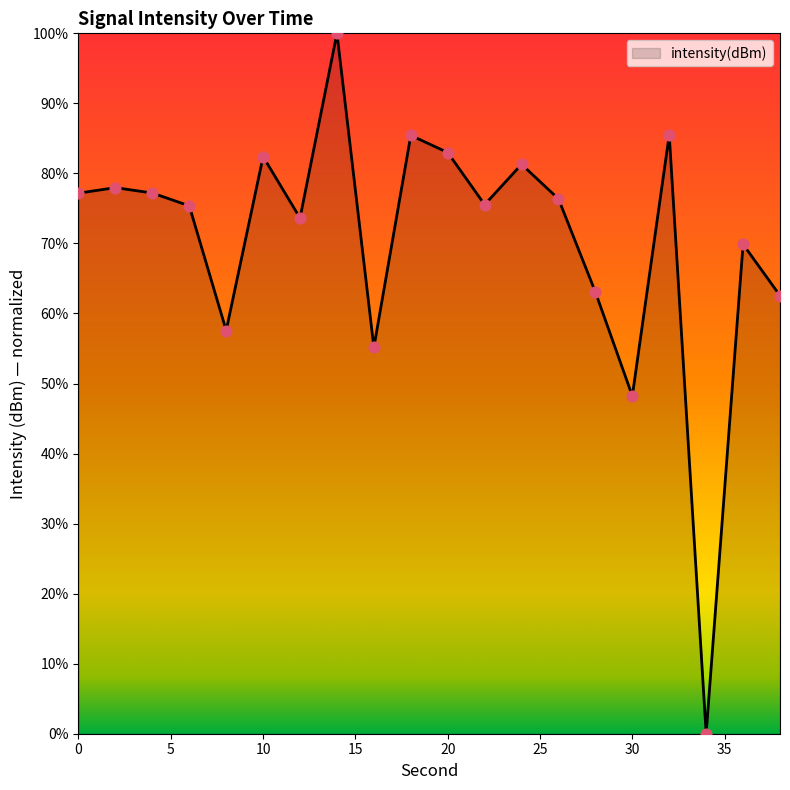

What is the difference between the maximum and minimum values?

100.0